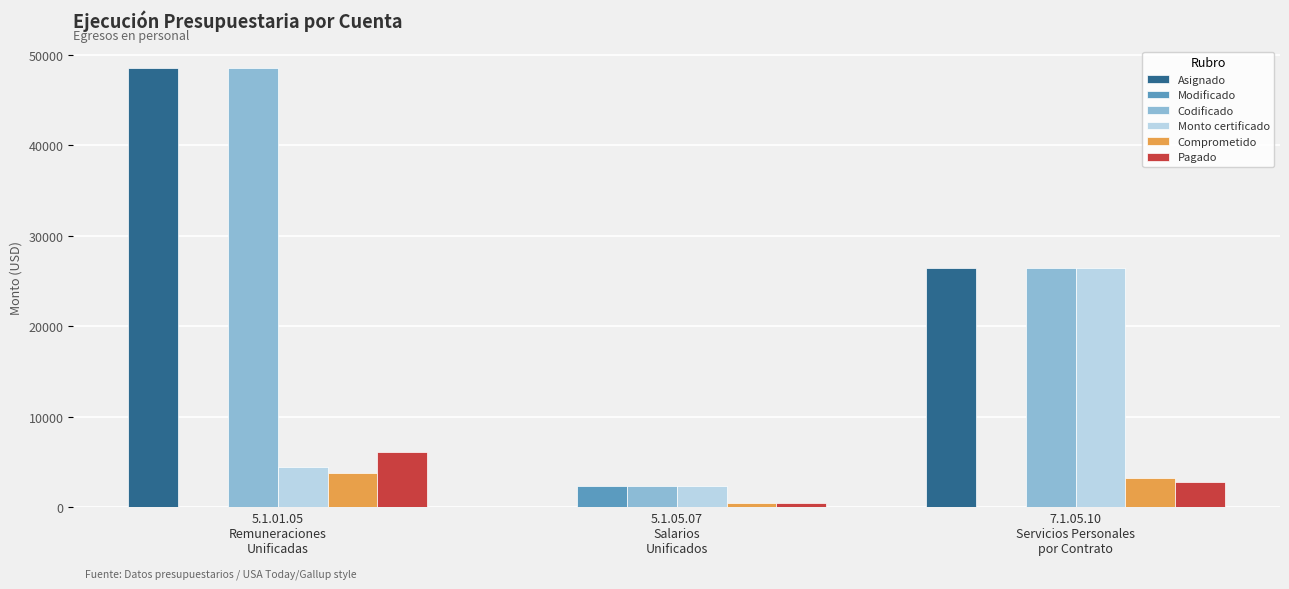

What is the sum of all Modificado values?

2350.0